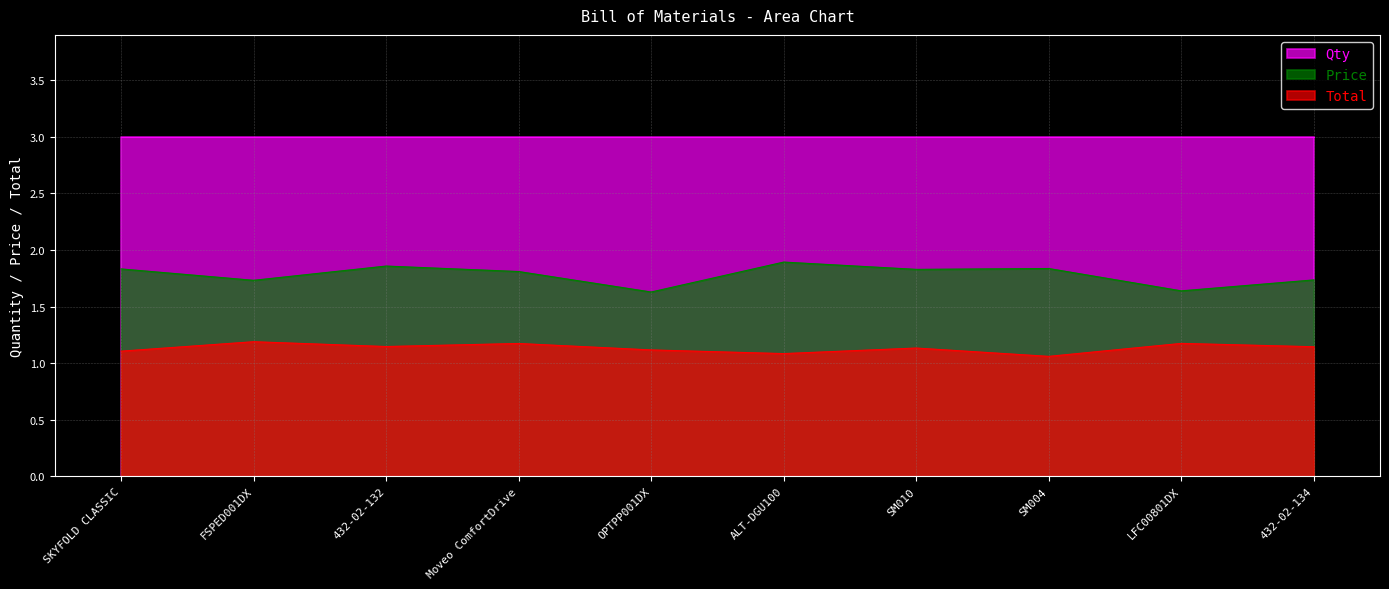

What is the greatest value displayed?

3.0